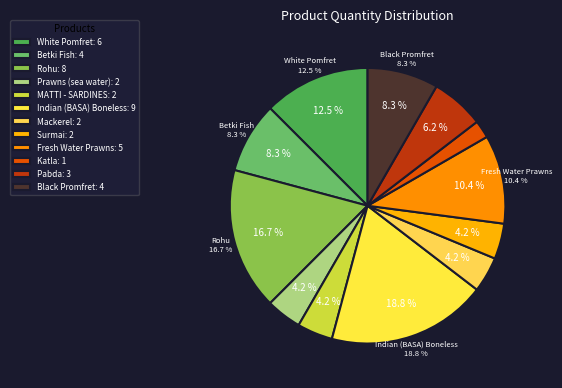

How many segments does this pie chart have?

12